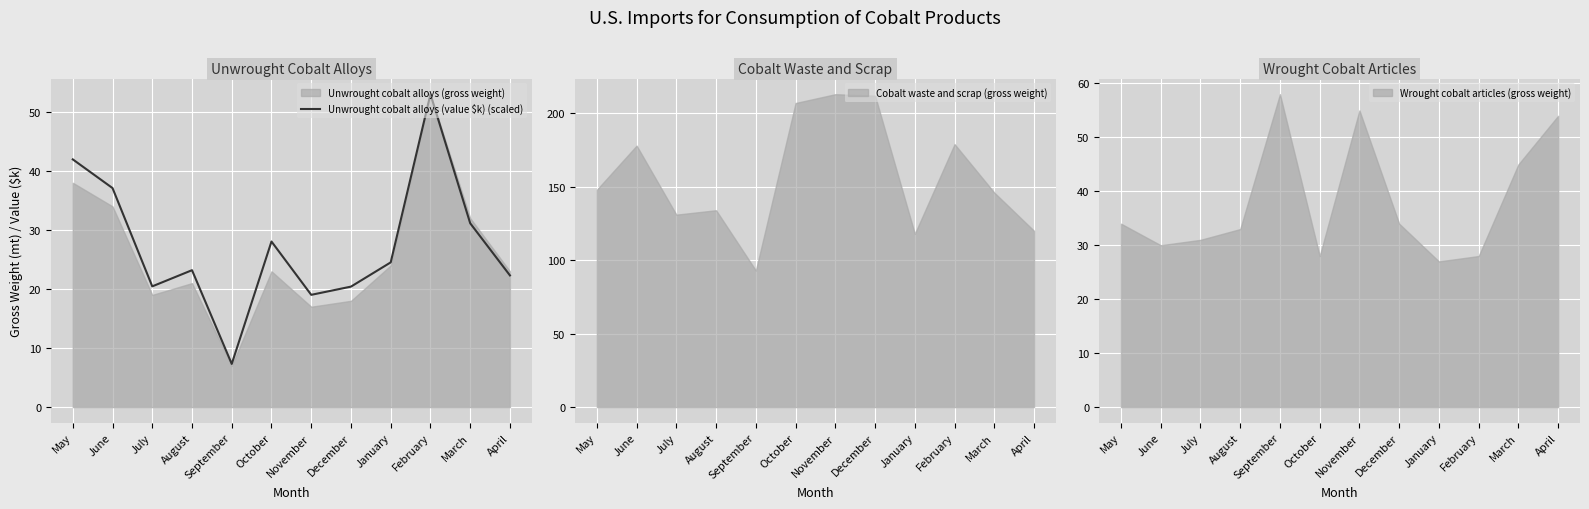

What is the difference between the maximum and minimum values?

45.7